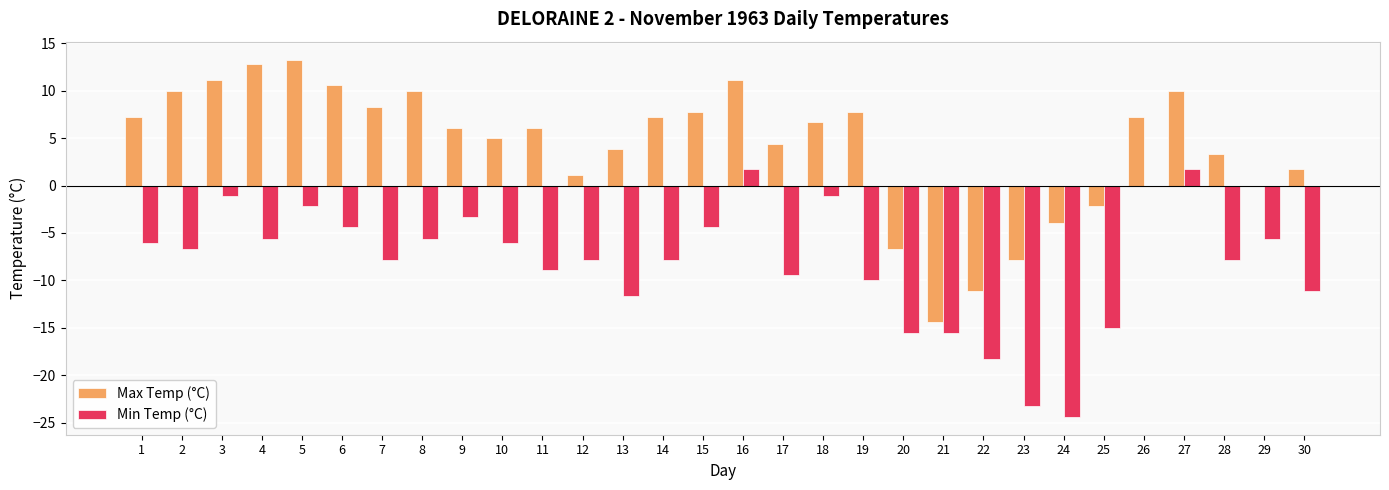

What are all the series names shown in the legend?

Max Temp (°C), Min Temp (°C)